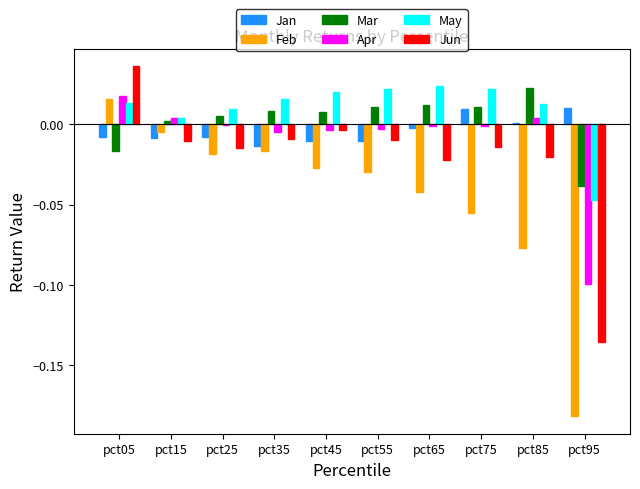

At pct35, list the series in order from smallest to largest.

Feb, Jan, Jun, Apr, Mar, May